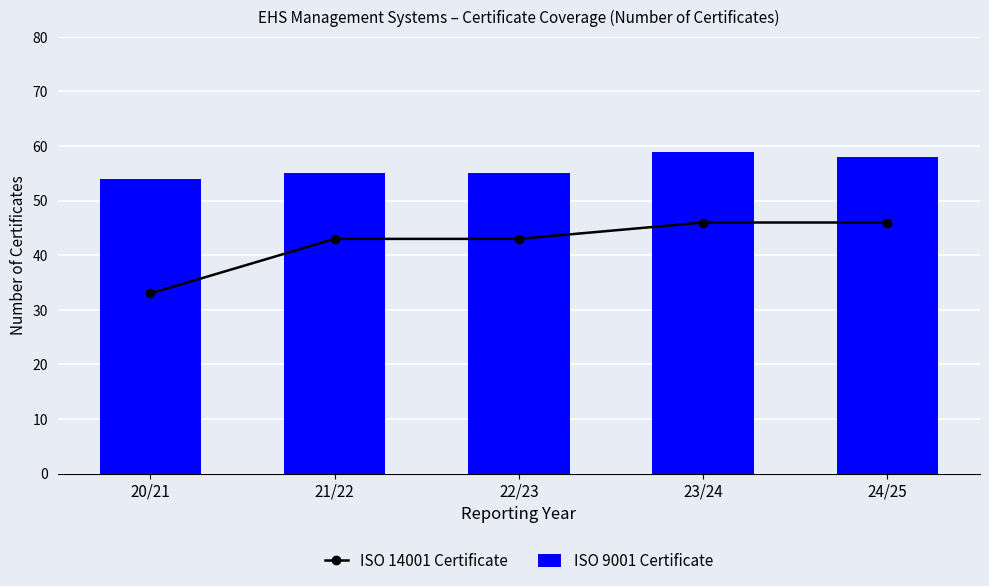

How many data points does each series have?

5